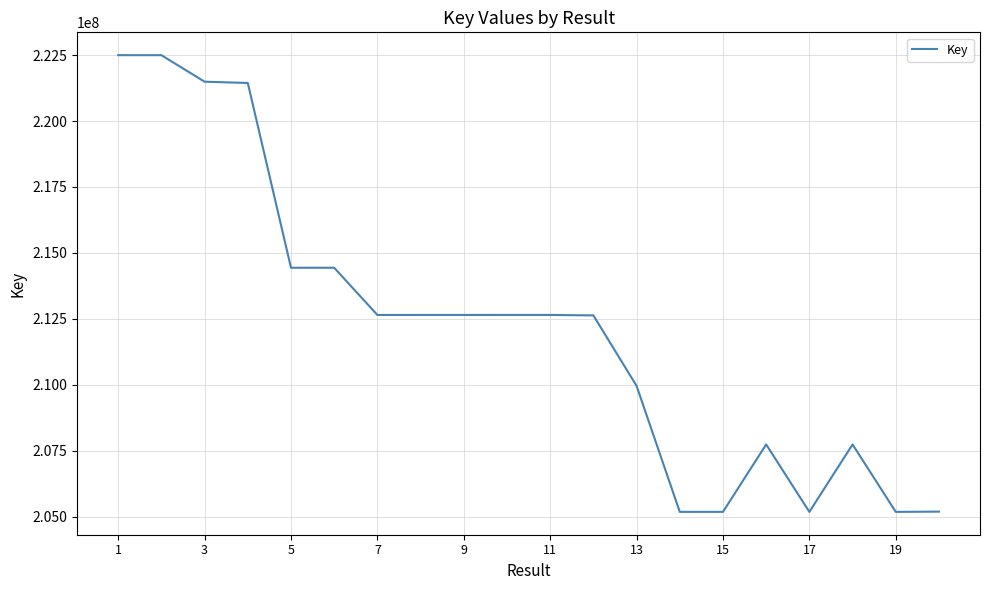

What is the difference between the maximum and minimum values?

17307785